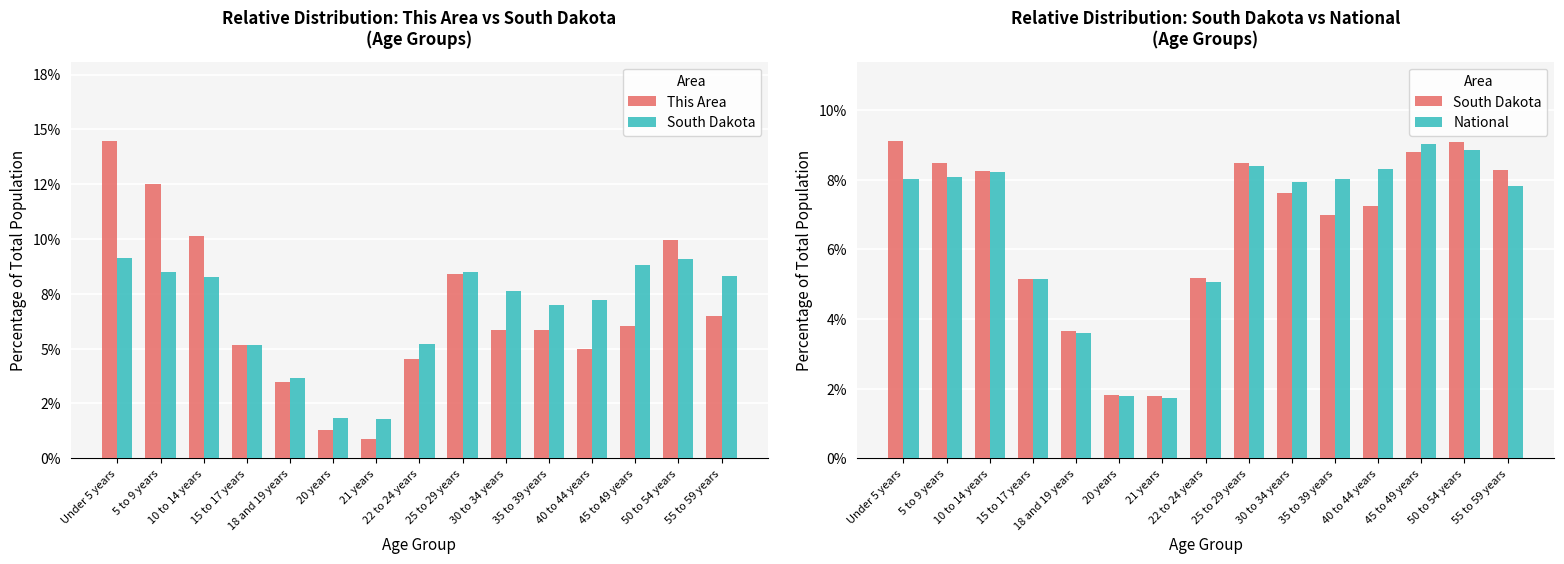

Between 45 to 49 years and 35 to 39 years, which is larger?

45 to 49 years